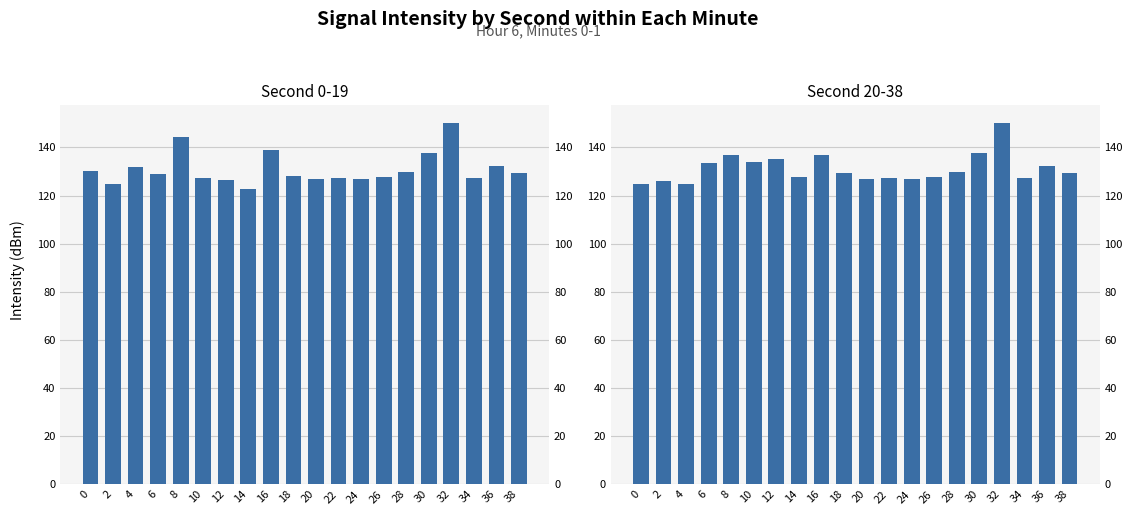

At how many categories does at least one series exceed 149?

1